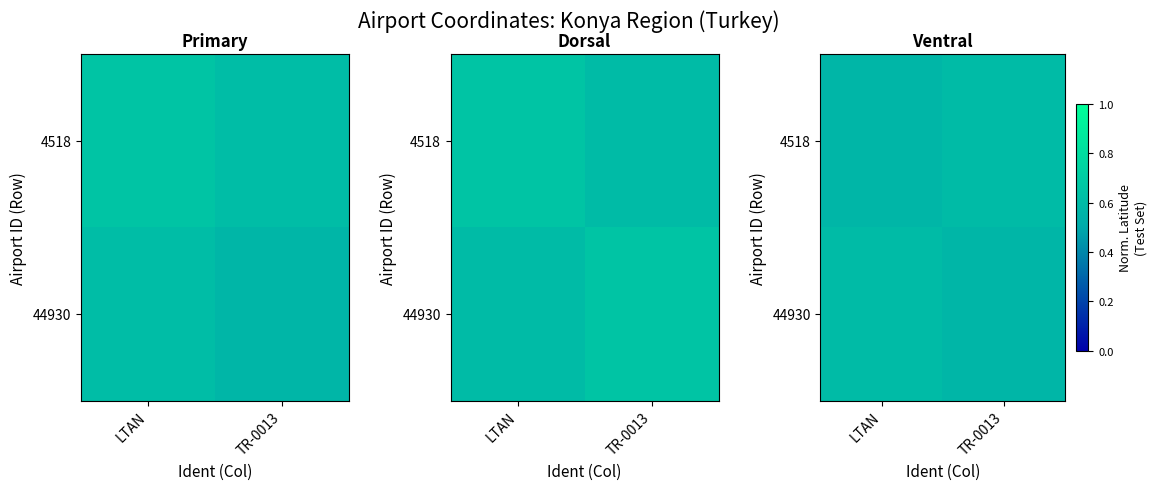

At which category does the chart reach its peak across all series?

TR-0013